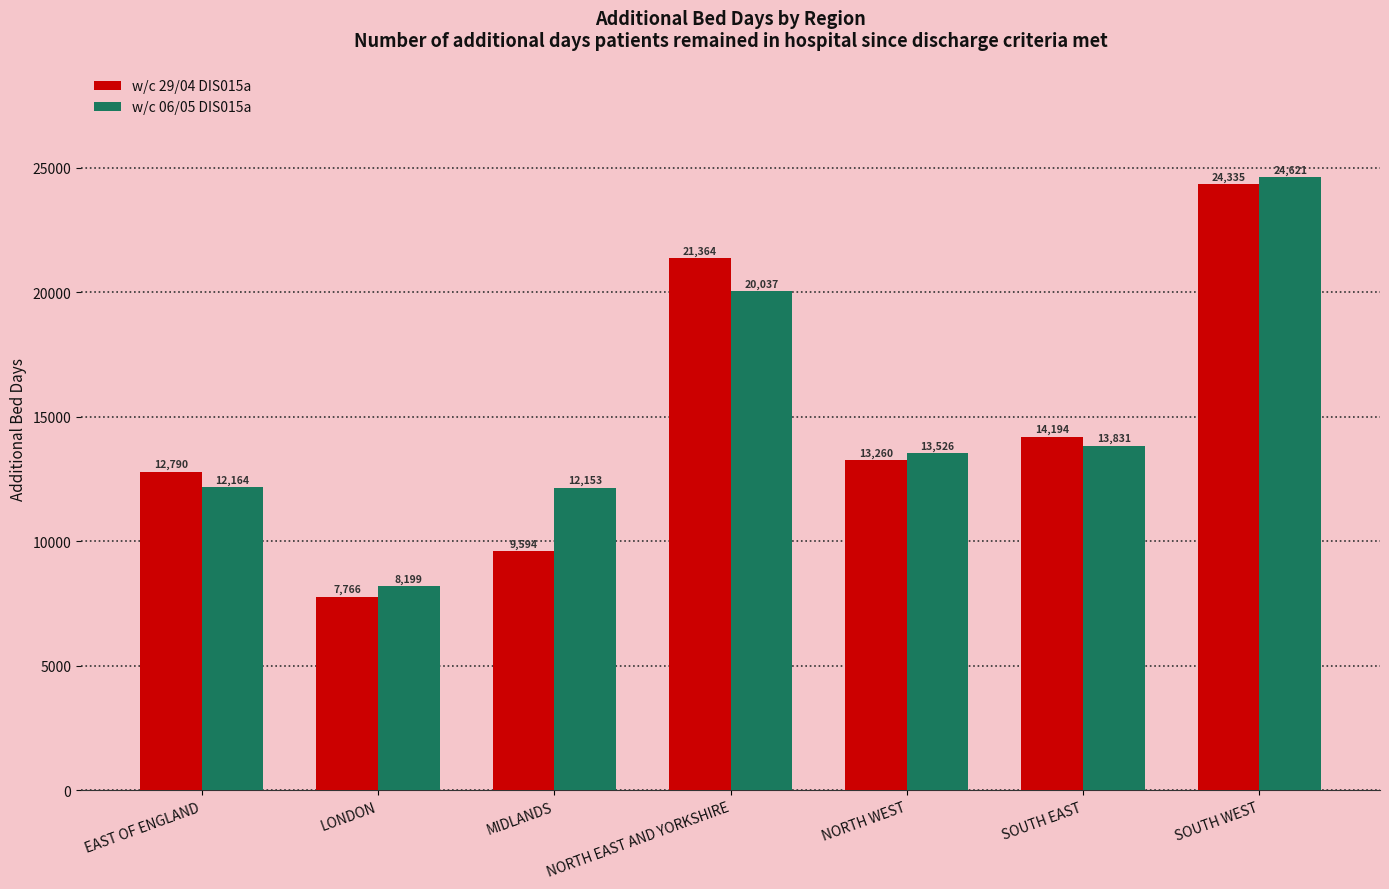

How many distinct data groups are displayed?

2